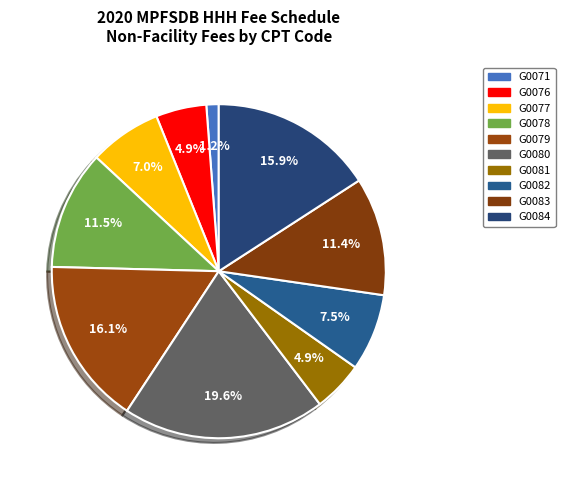

The G0081 slice represents 1% of the pie. True or false?

False